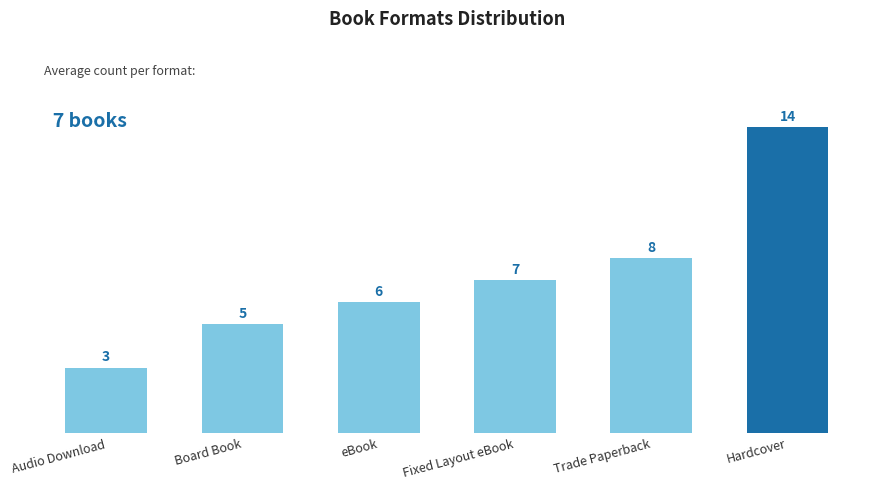

What is the value of the 4th bar from the left?

7